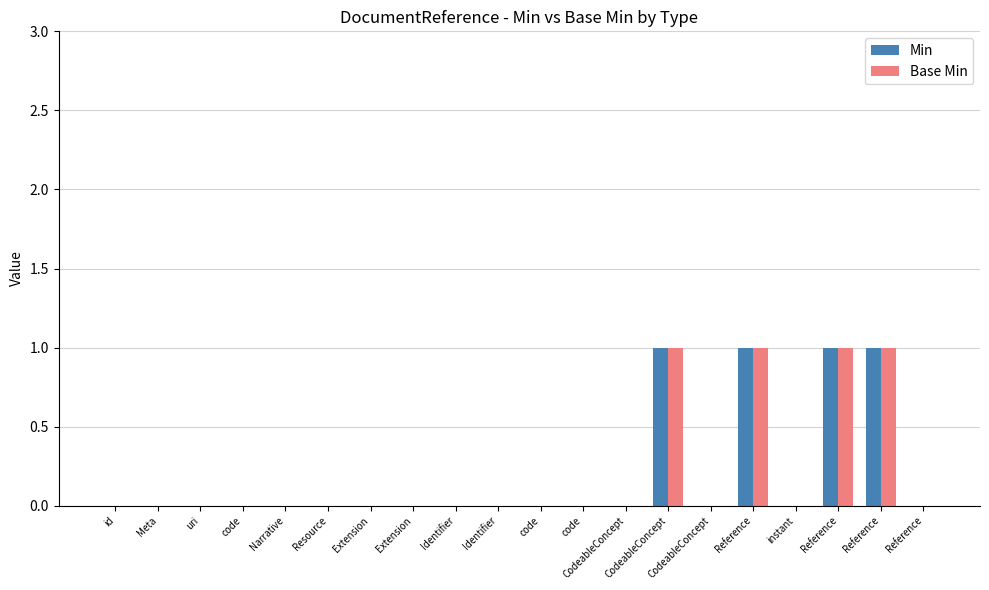

Which series has the largest range (max minus min)?

Min